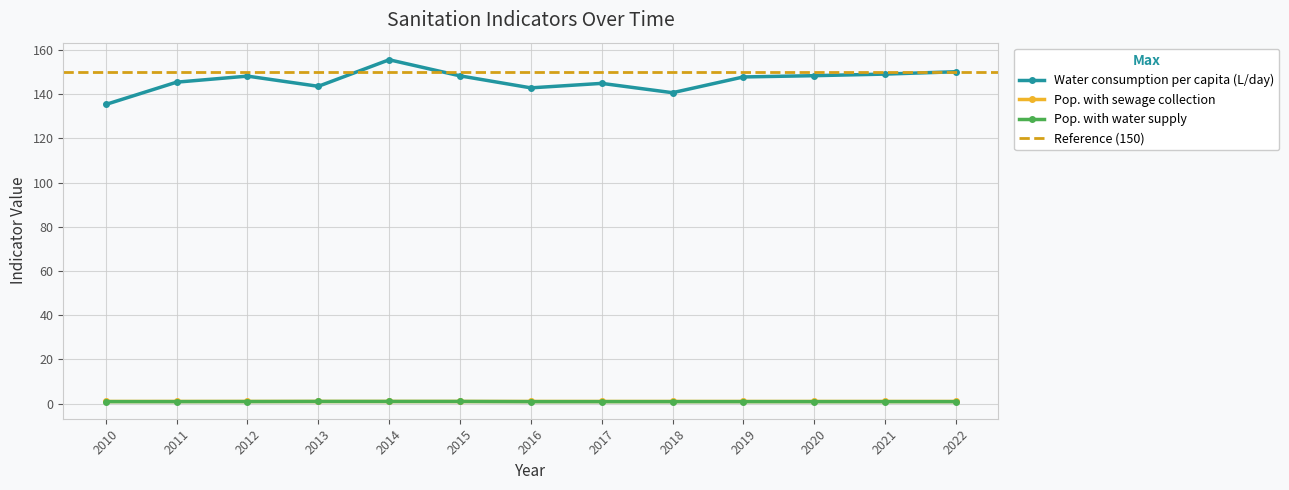

Which series has the largest range (max minus min)?

Water consumption per capita (L/day)